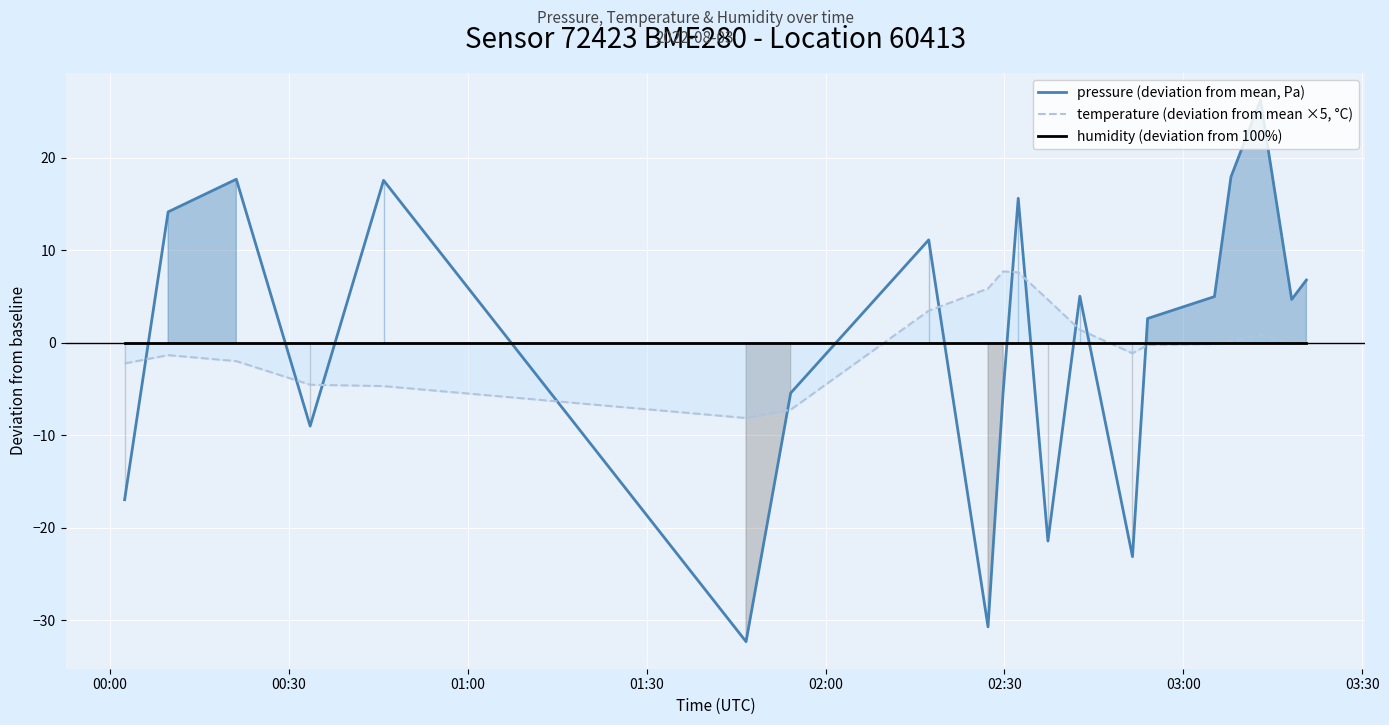

What is the minimum value for pressure (deviation from mean, Pa)?

-32.3